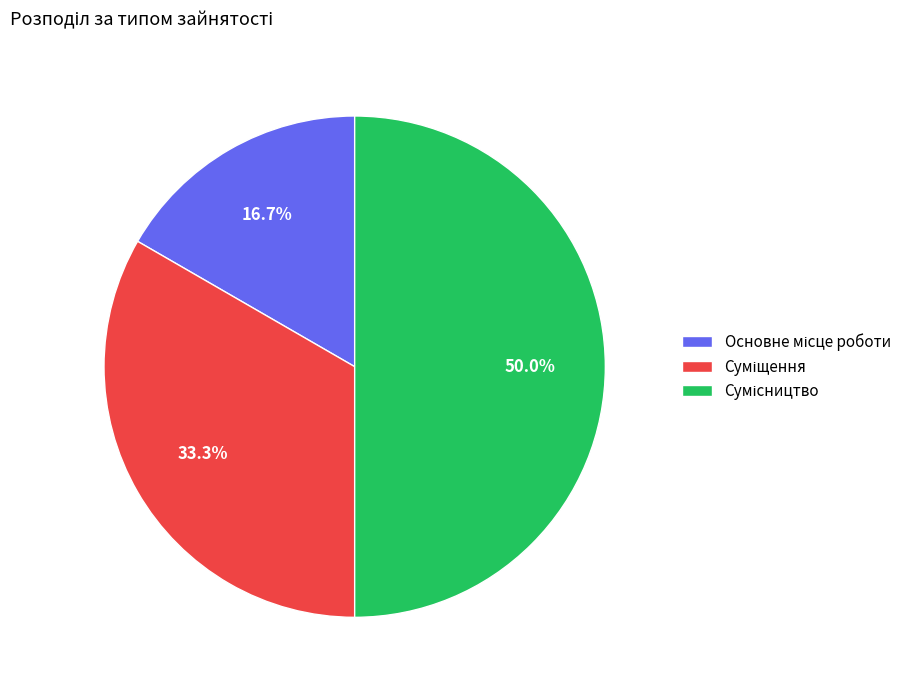

To the nearest percent, what is the difference between the largest and smallest slice percentages?

33%